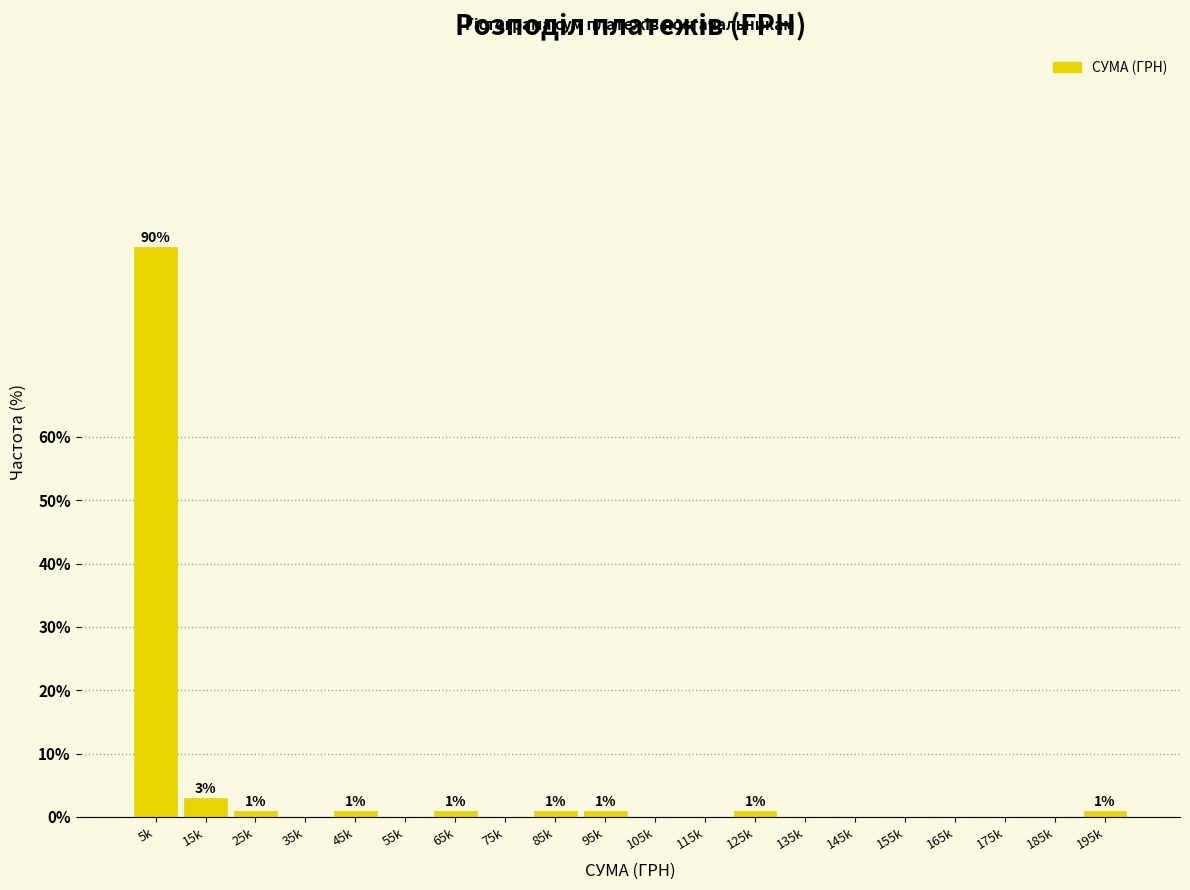

Reading left to right, list all the values displayed in this chart.

5k=89.9	15k=3.0	25k=1.0	35k=0.0	45k=1.0	55k=0.0	65k=1.0	75k=0.0	85k=1.0	95k=1.0	105k=0.0	115k=0.0	125k=1.0	135k=0.0	145k=0.0	155k=0.0	165k=0.0	175k=0.0	185k=0.0	195k=1.0